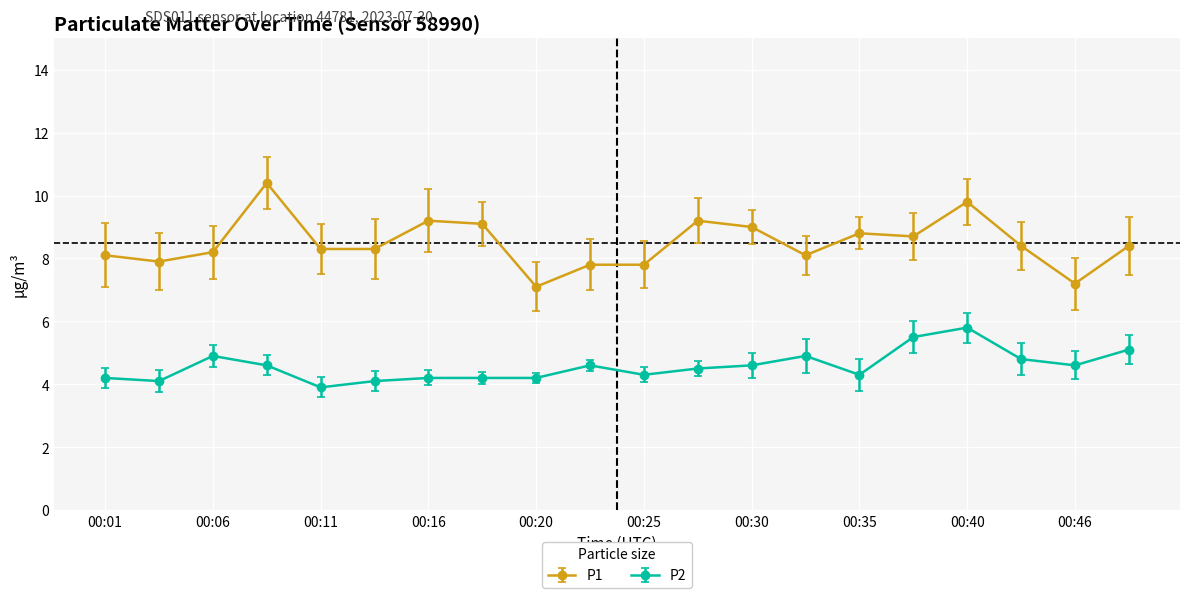

Which series has the widest spread of values?

P1